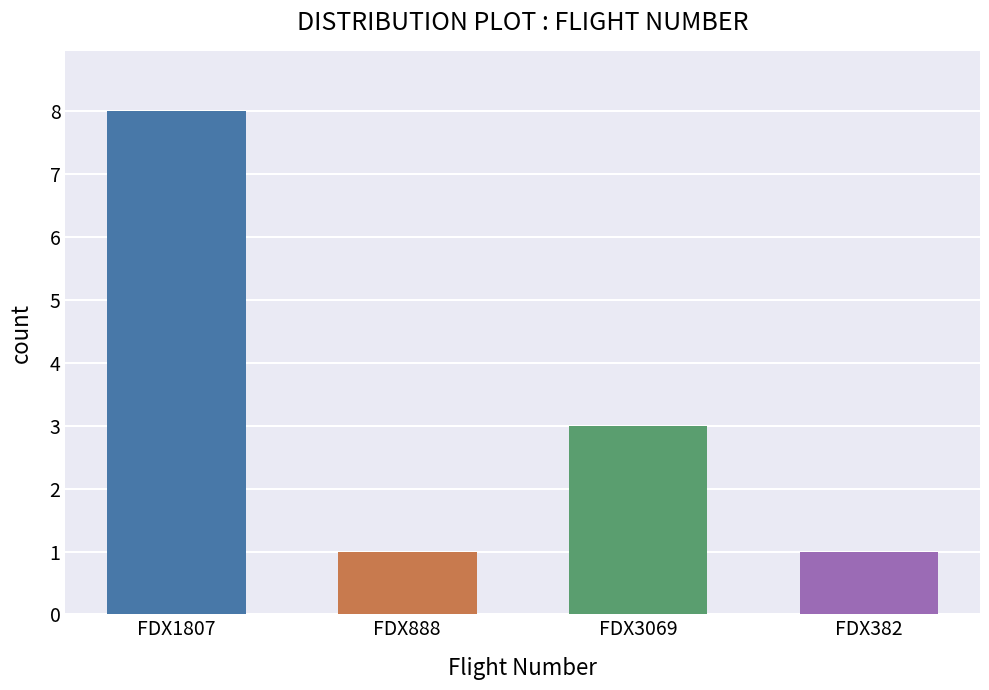

Are the bars horizontal?

No